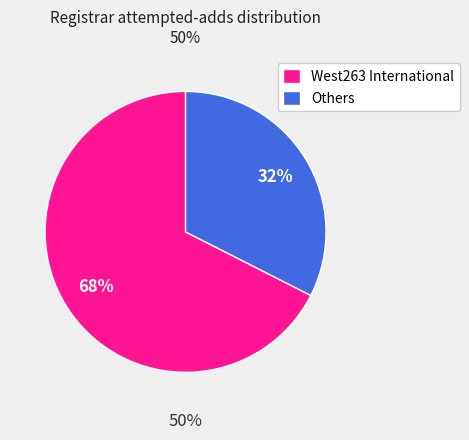

Does West263 International account for over 50% of the chart?

Yes